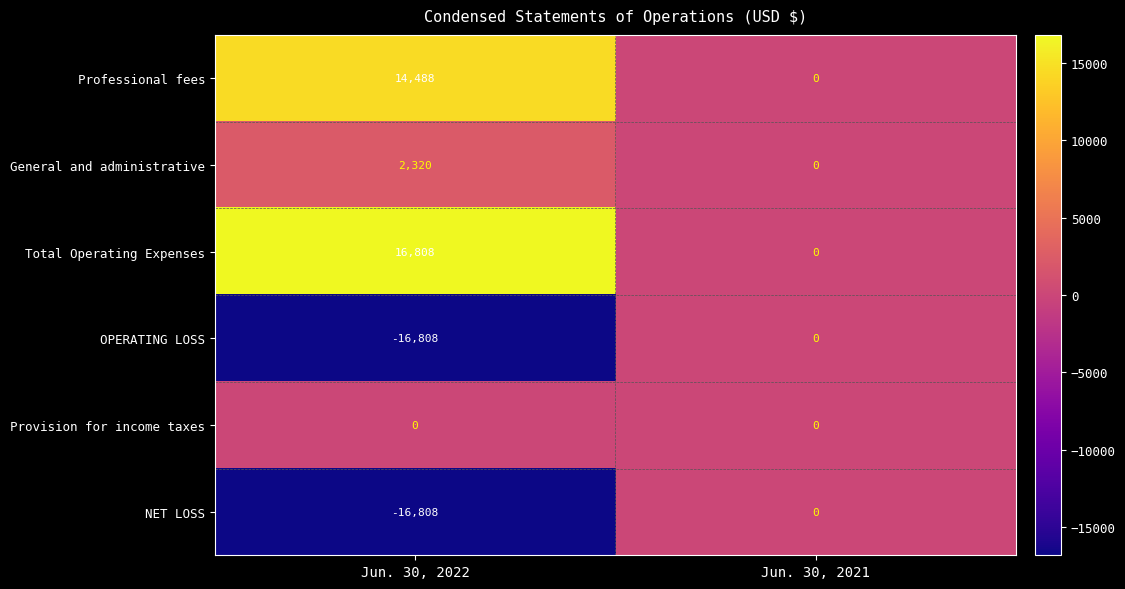

How many data points does each series have?

2